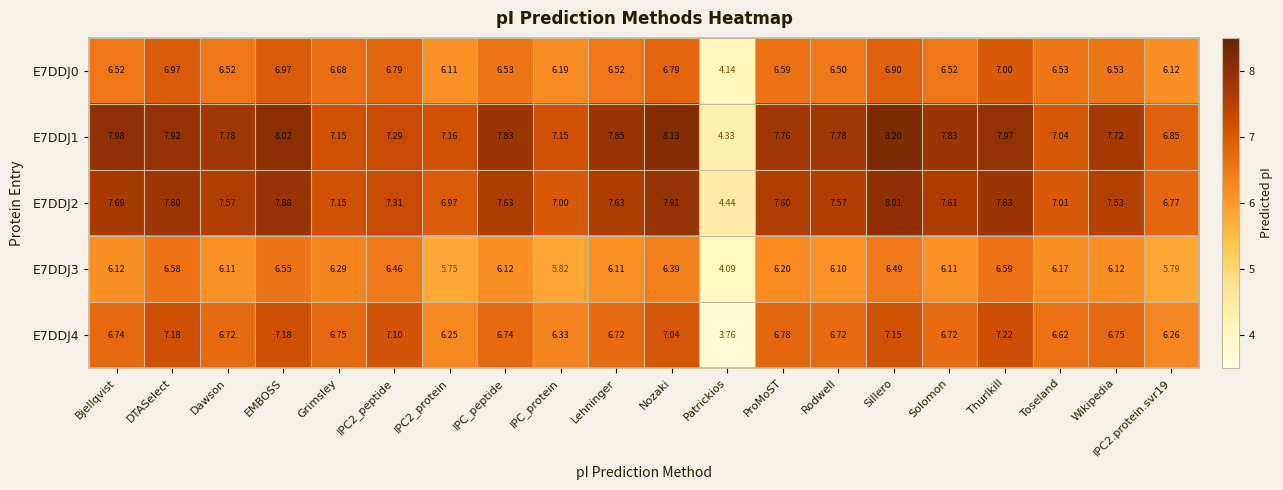

At which category is the sum across all series the highest?

Sillero